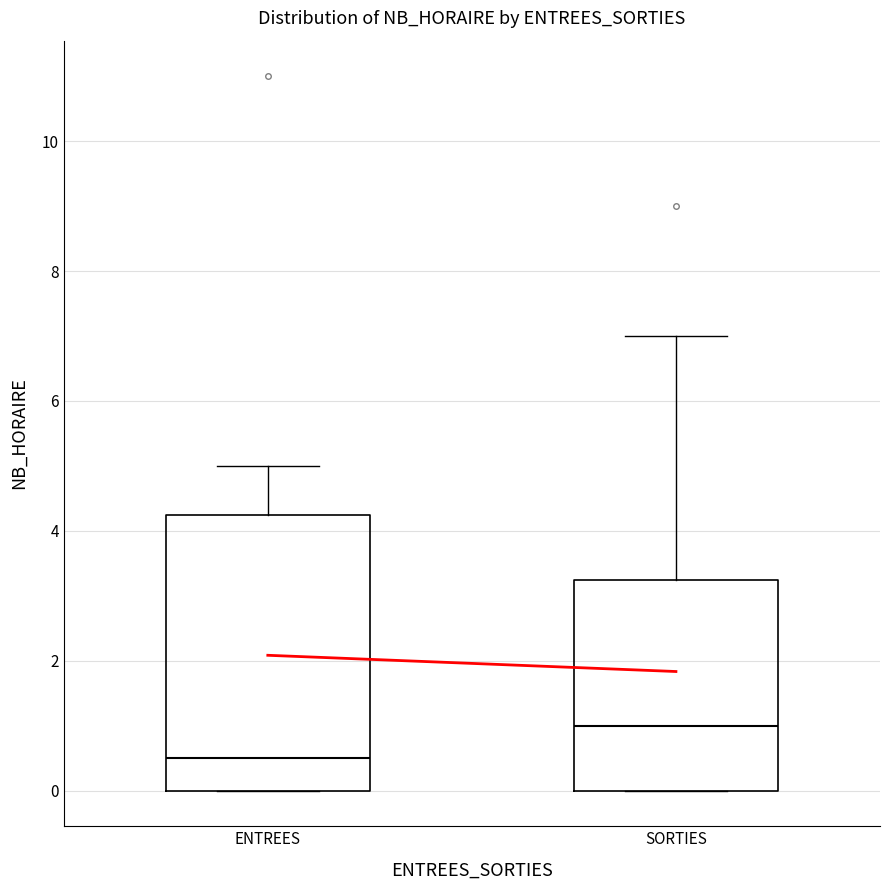

Where does the upper whisker of the box for SORTIES end on the y-axis? The values are not printed on the chart, so give them approximately, as read against the axis.

7.0